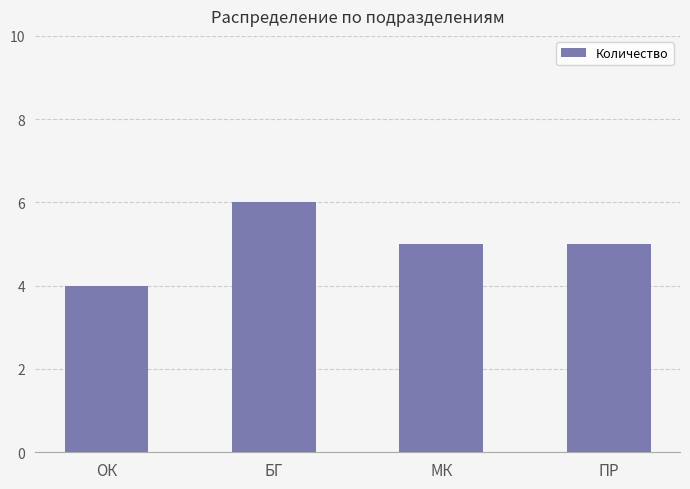

What is the change in value from ОК to БГ?

+2